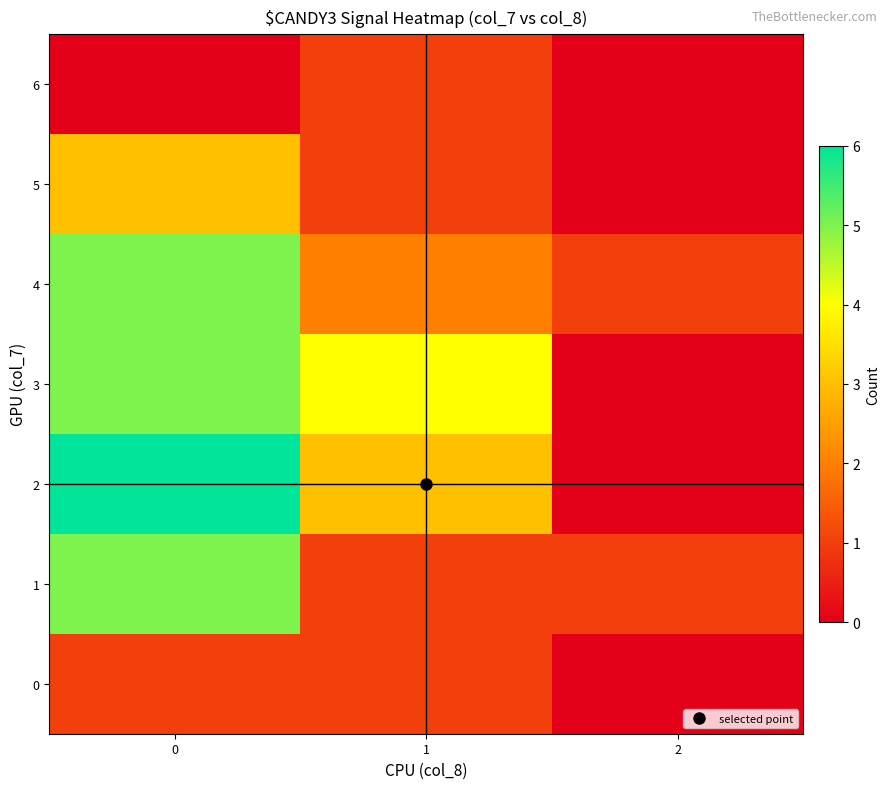

What is the spread (max minus min) of values at 1?

3